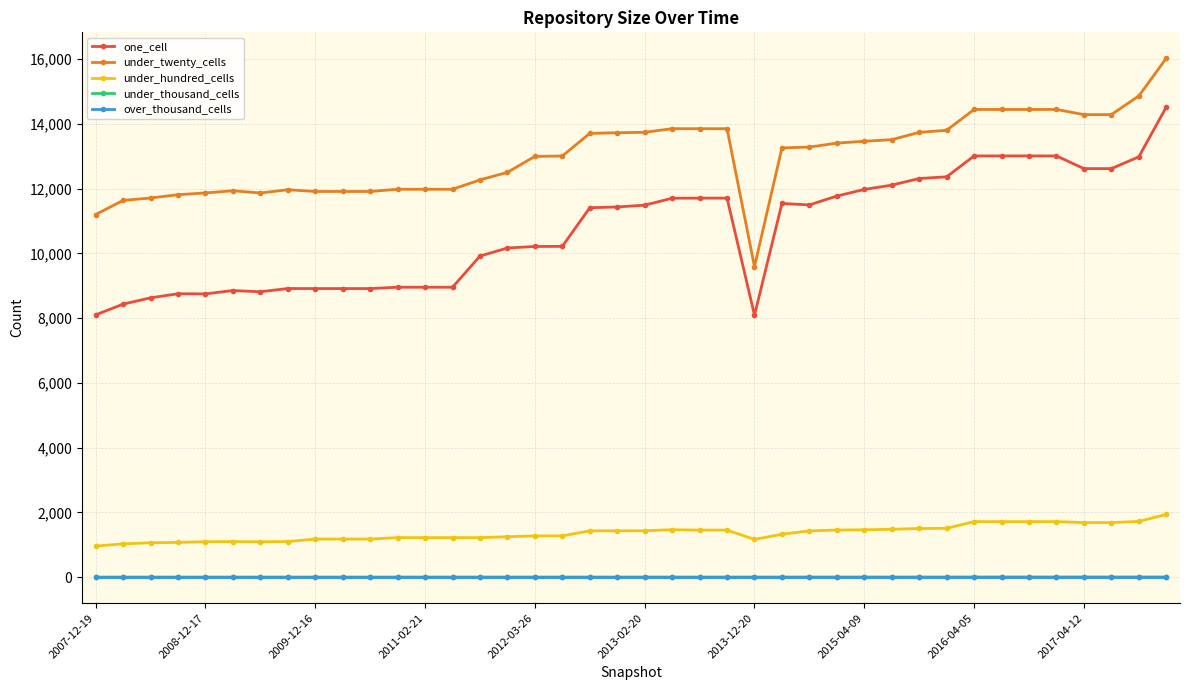

What is the value of the under_hundred_cells point at the 40th from the left?

1939